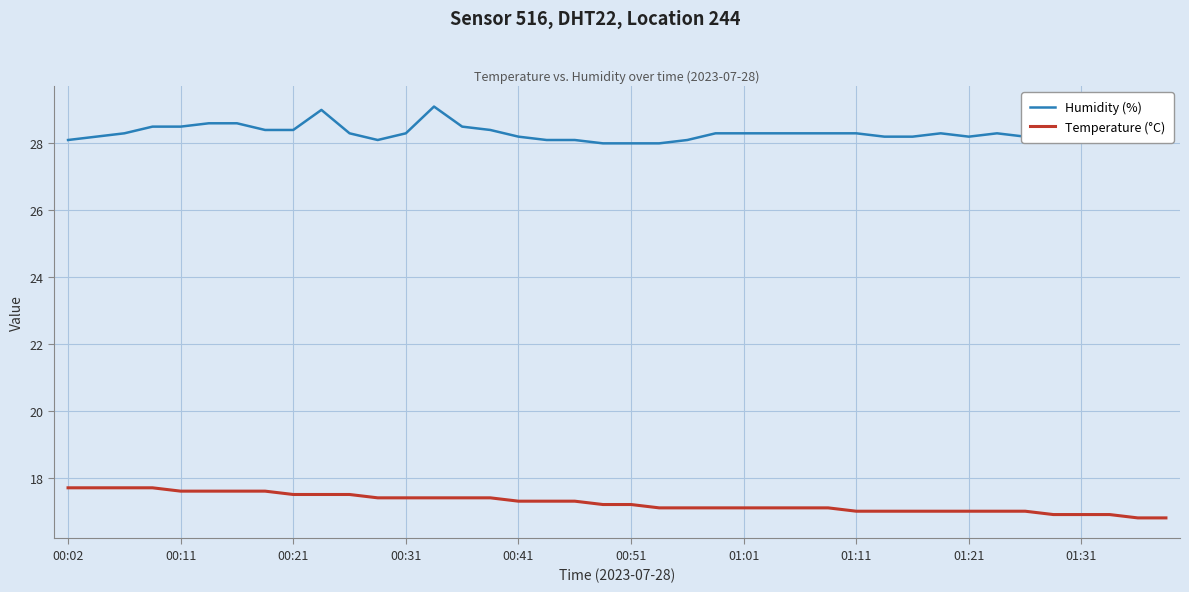

List the series in order of their overall mean, highest first.

Humidity (%), Temperature (°C)